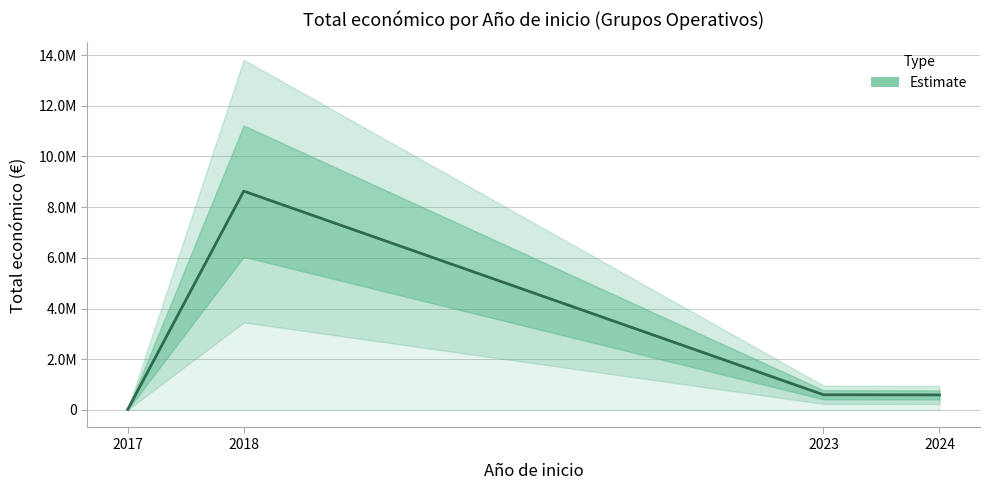

Reading left to right, list all the values displayed in this chart.

2017=21808	2018=8631316	2023=599883	2024=593715